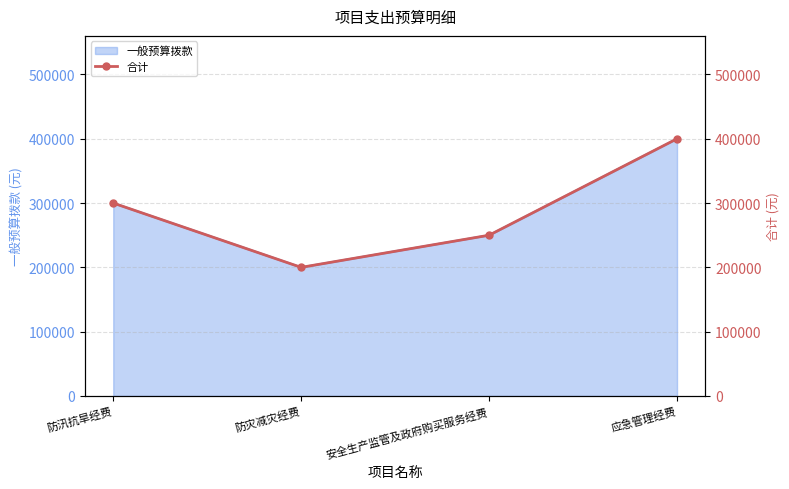

What position from the right is 防汛抗旱经费?

4